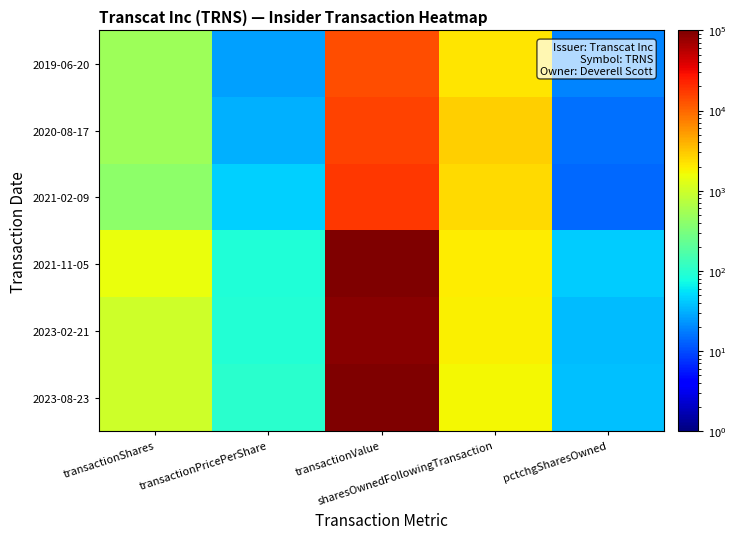

At pctchgSharesOwned, list the series in order from smallest to largest.

2021-02-09, 2020-08-17, 2019-06-20, 2023-02-21, 2023-08-23, 2021-11-05